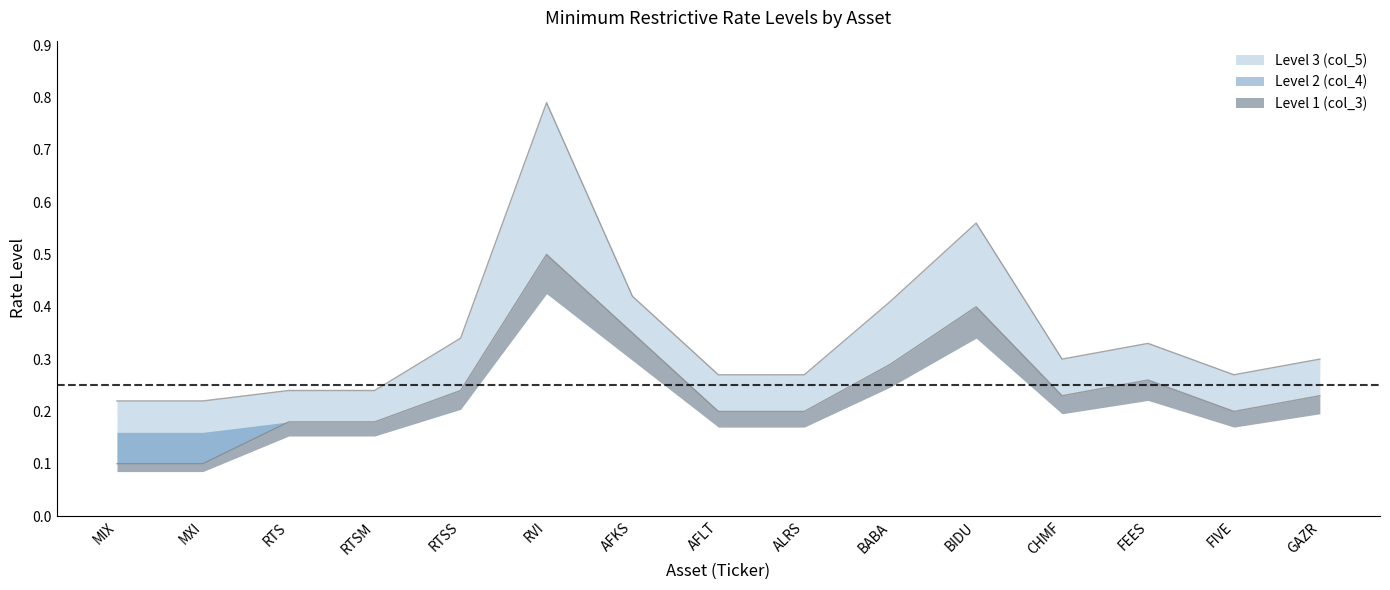

Between MXI and CHMF, which series saw the biggest shift?

Level 1 (col_3)